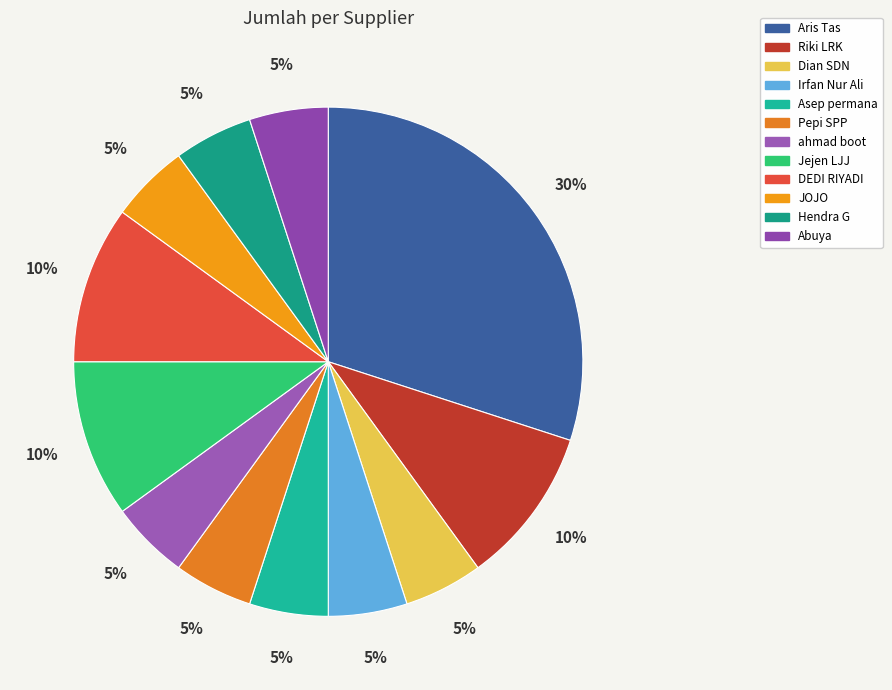

To the nearest percent, what portion does Asep permana represent?

5%